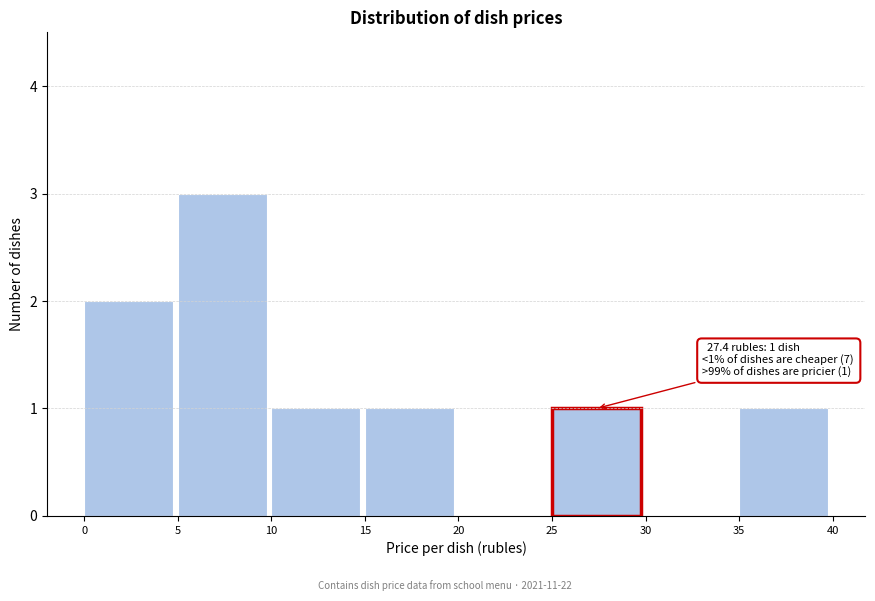

Over which range of the x-axis is the bar tallest?

5 to 10